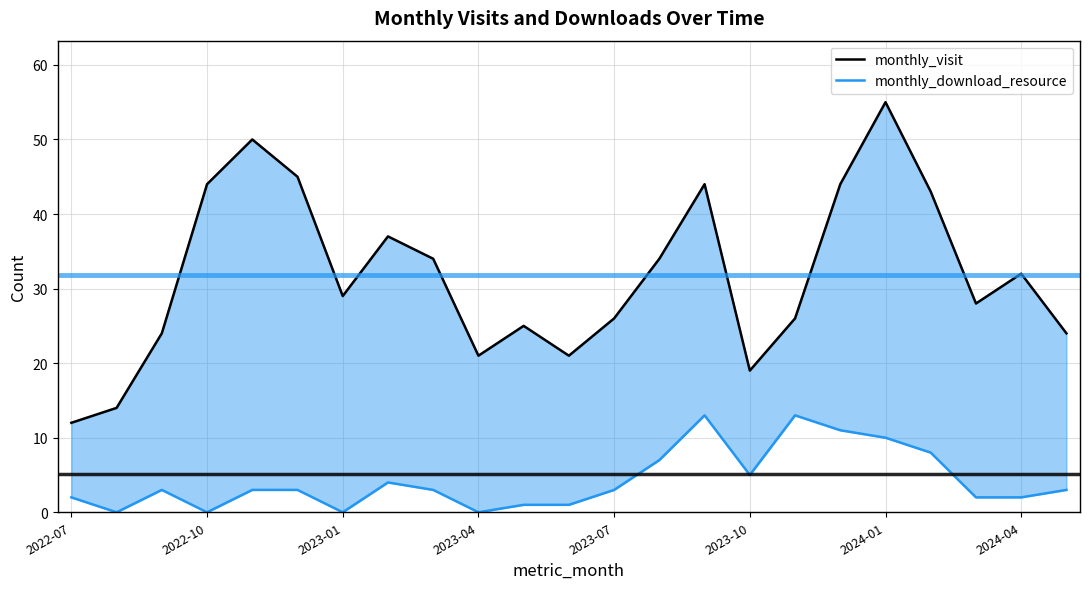

How many data points in monthly_download_resource are above 3?

8